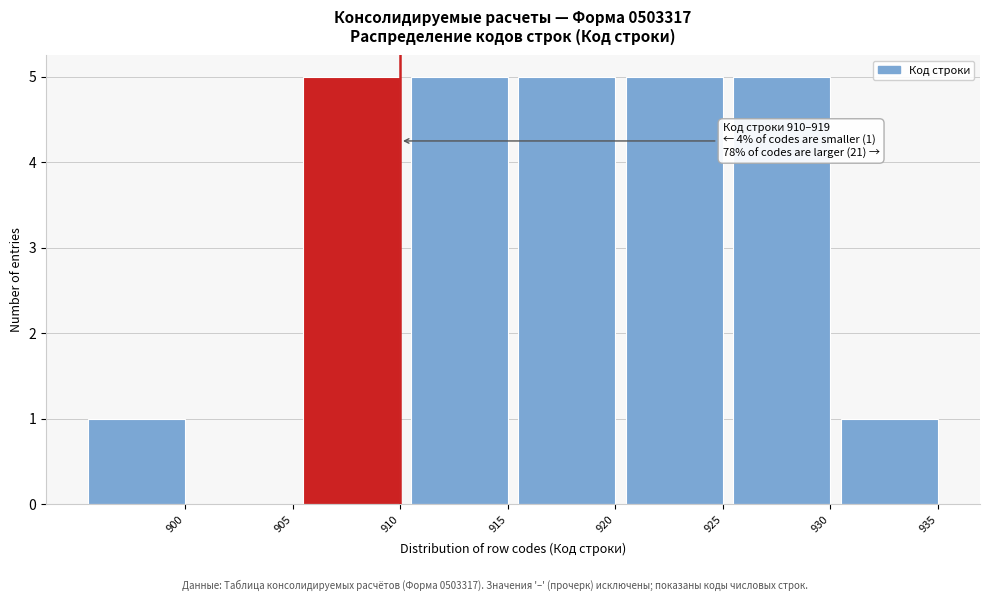

Reading left to right, transcribe all the data shown in this chart.

900=1	905=0	910=5	915=5	920=5	925=5	930=5	935=1